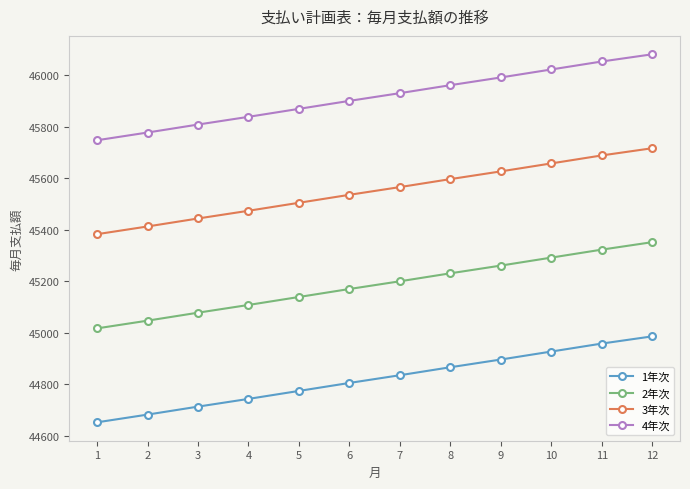

True or false: 1年次 and 4年次 intersect in this chart.

False